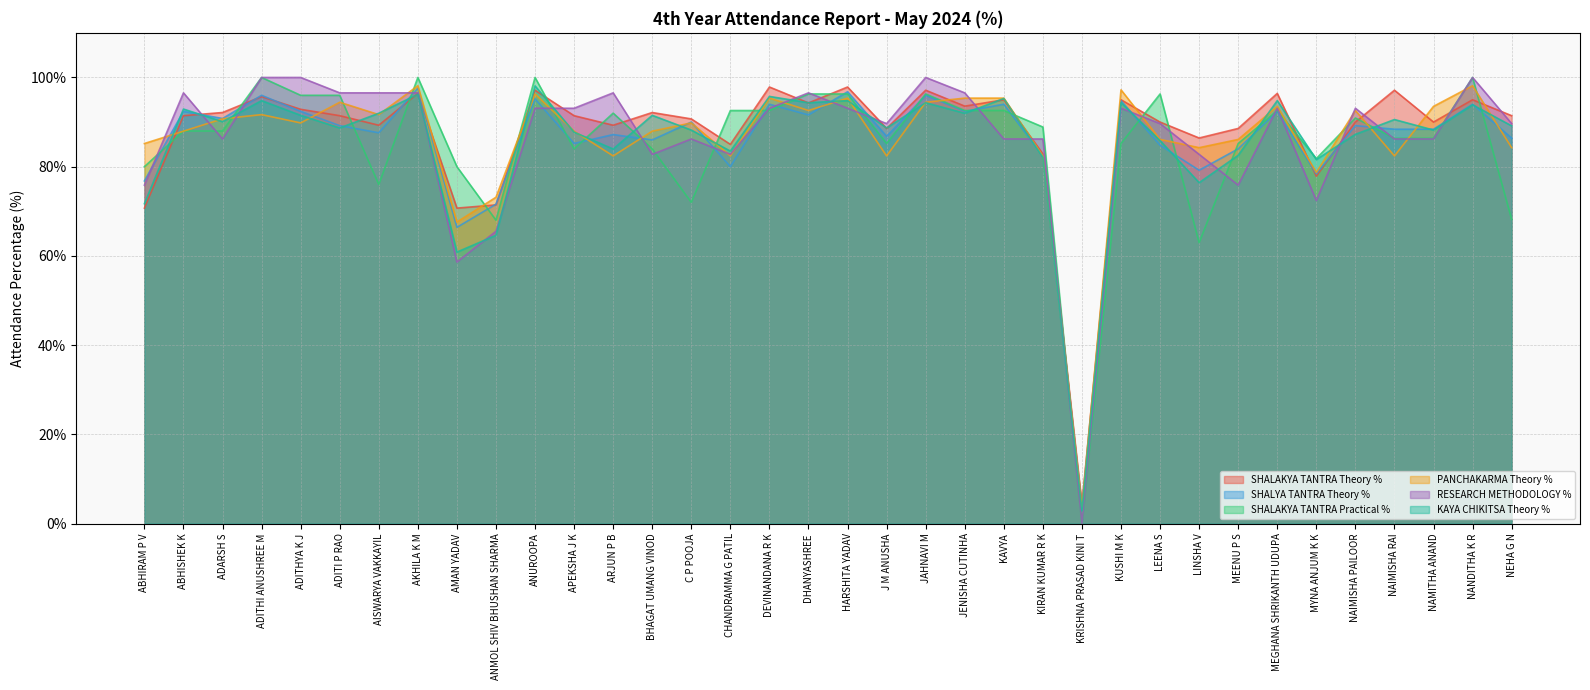

At which label does SHALAKYA TANTRA Practical % first exceed 88?

ADITHI ANUSHREE M